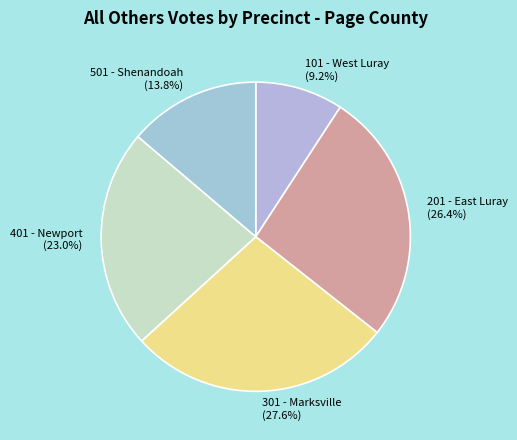

To the nearest percent, what percentage of the pie is 101 - West Luray?

9%